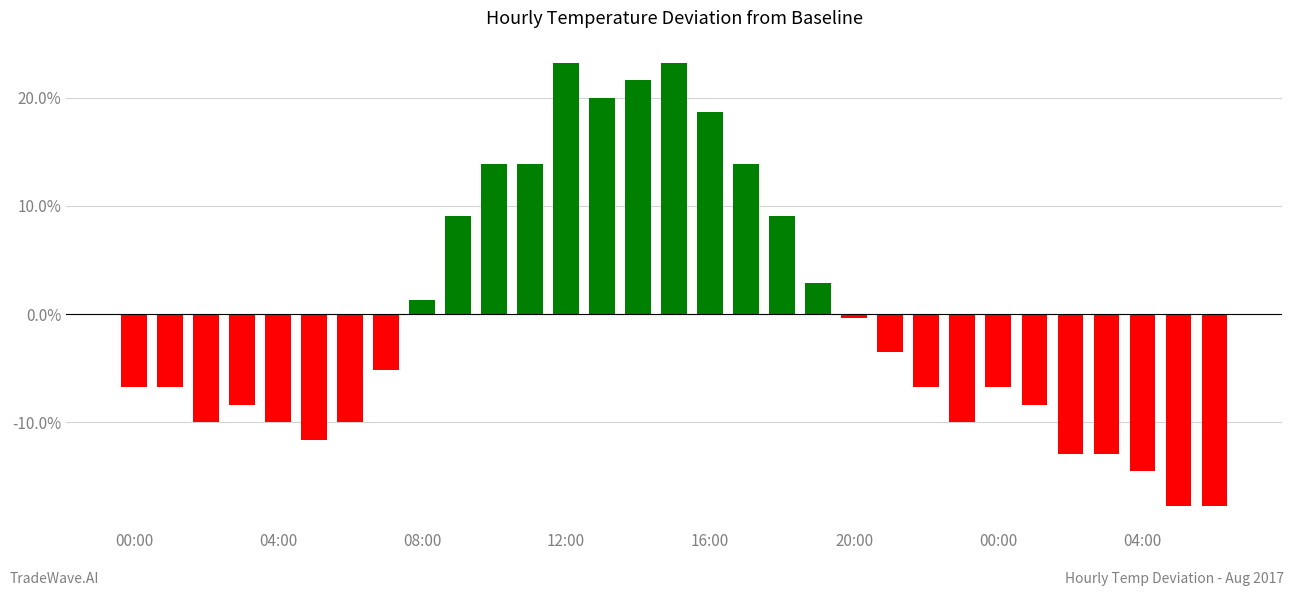

What is the difference between the maximum and second lowest values?

41.0